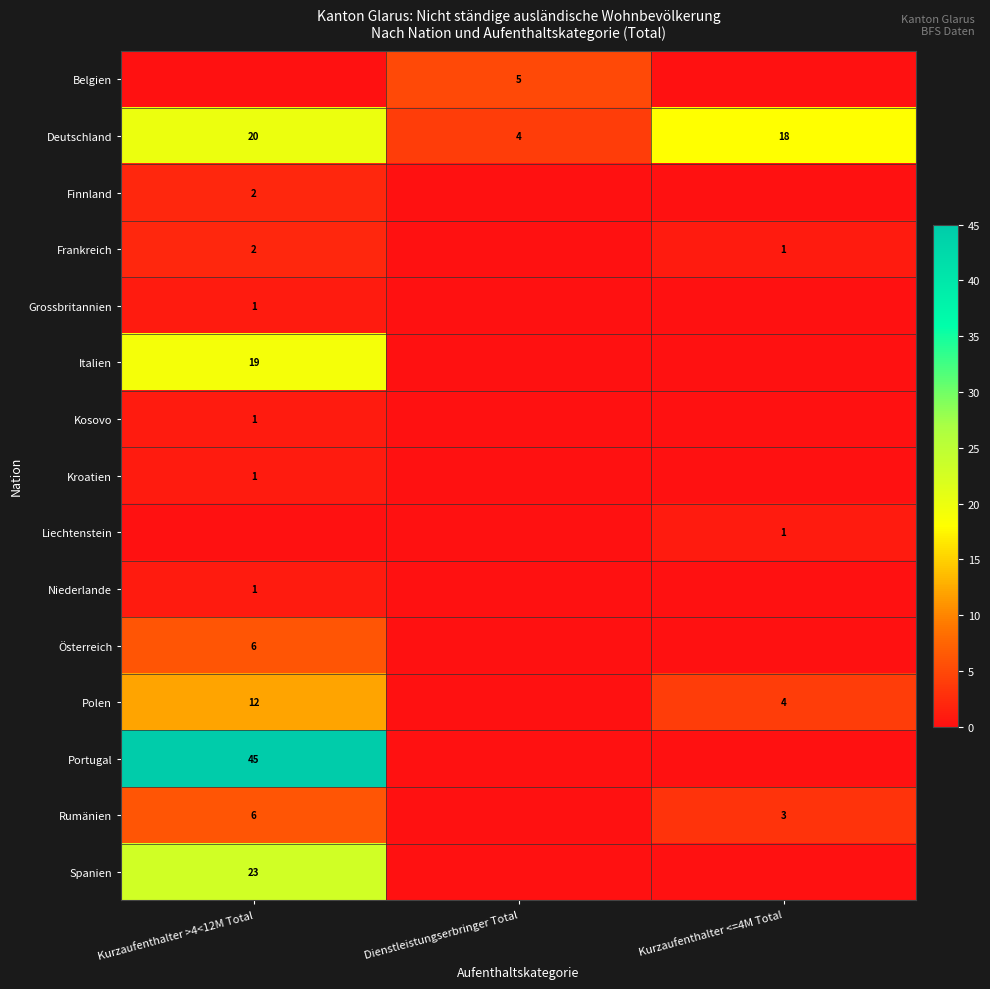

What is the sum of the Polen values at Kurzaufenthalter >4<12M Total and Kurzaufenthalter <=4M Total?

16